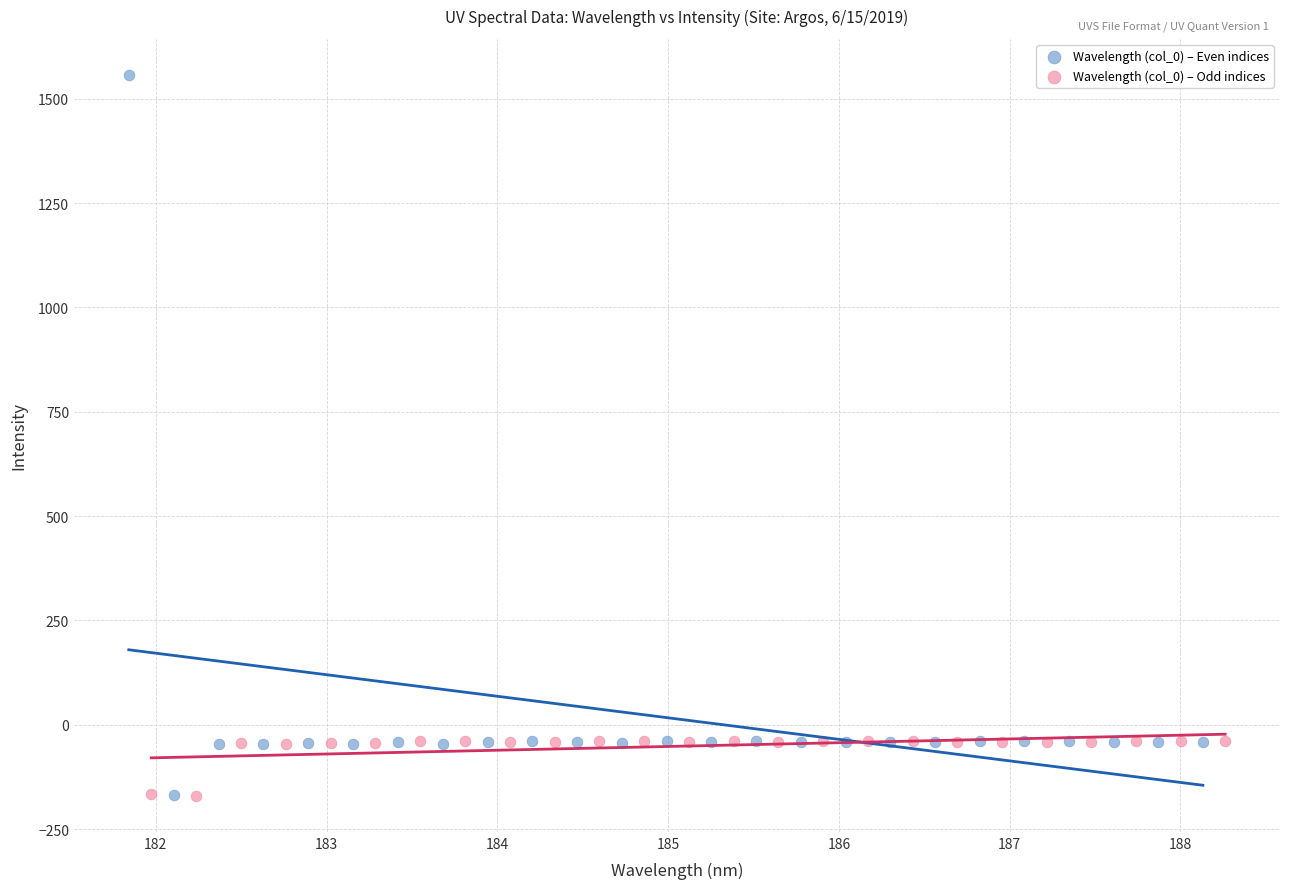

Which series reaches the maximum Y coordinate?

Wavelength (col_0) – Even indices